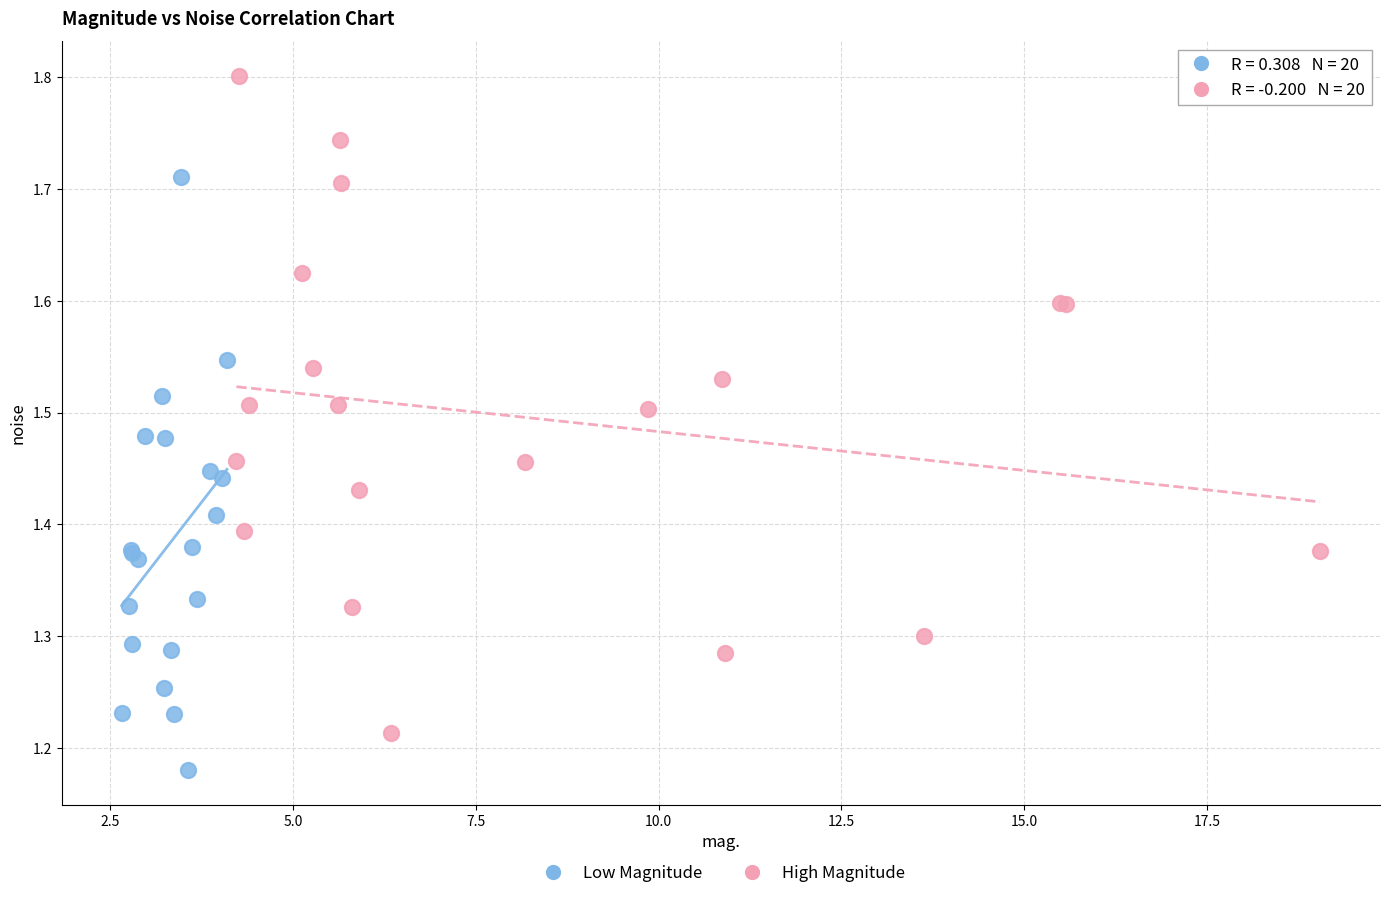

Which series has the largest Y range (max minus min)?

High Magnitude